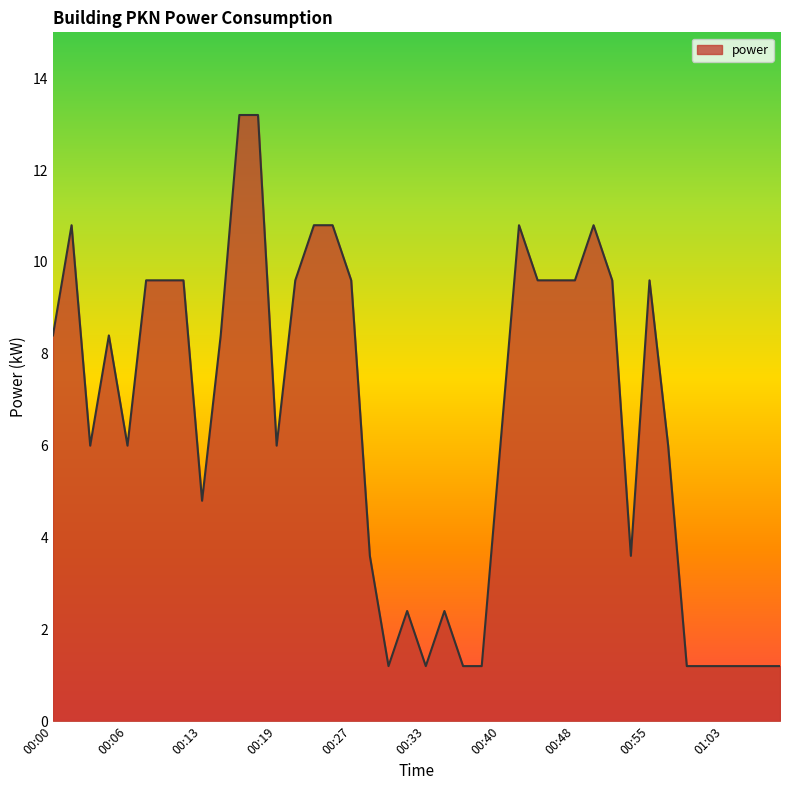

How many lines are shown in the chart?

1